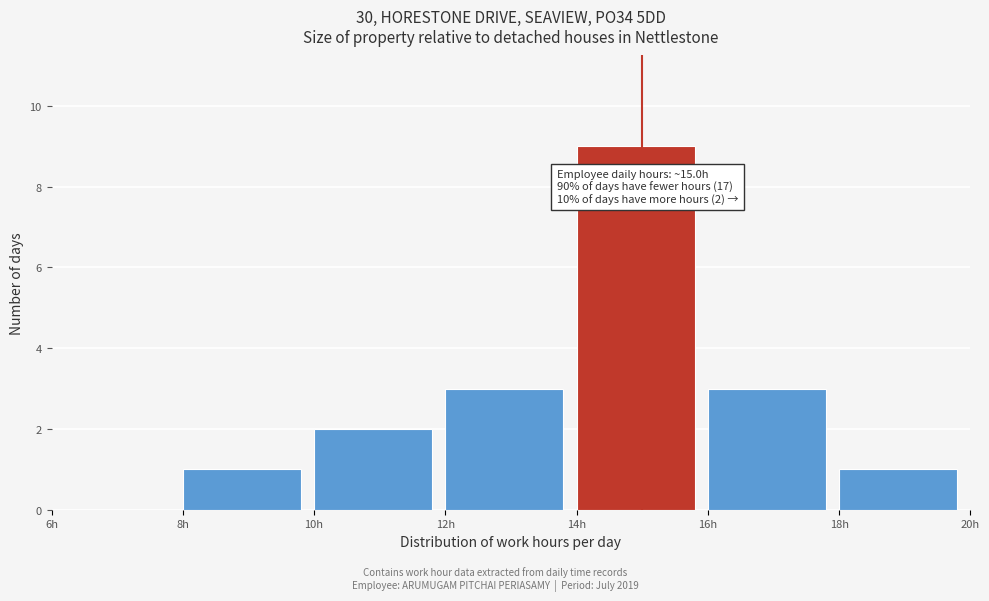

Which range on the x-axis has the tallest bar?

14 to 16